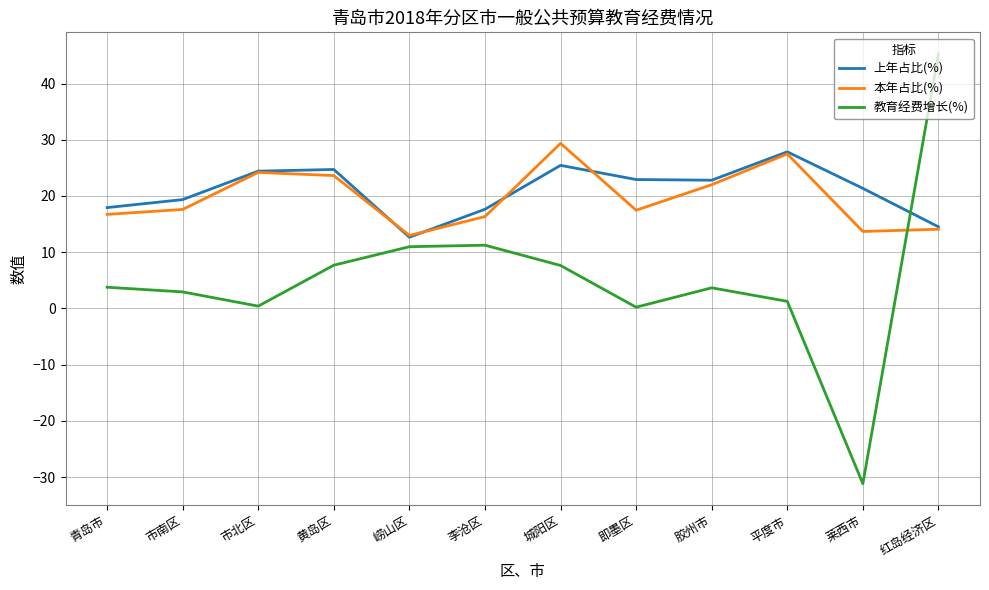

Where does the 教育经费增长(%) series first go above 3?

青岛市